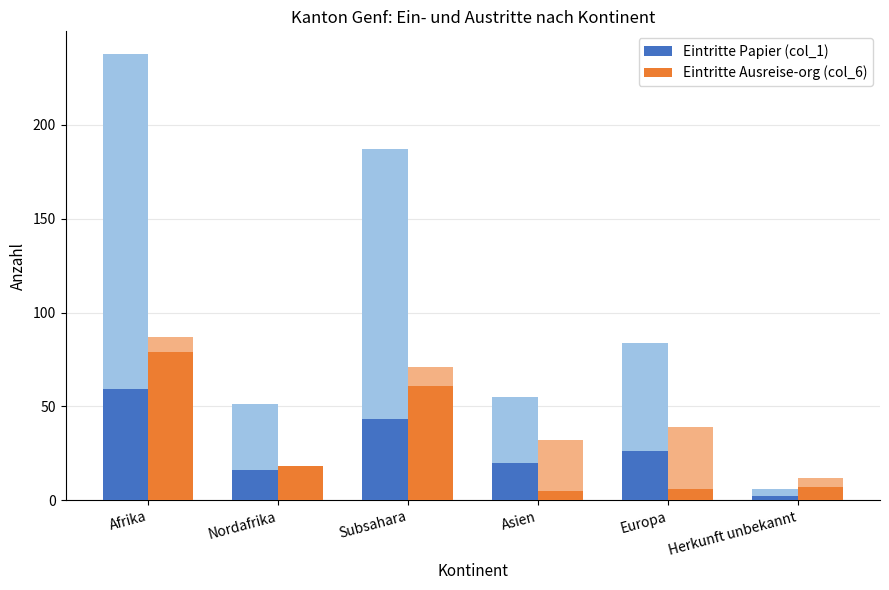

What is the greatest value displayed?

79